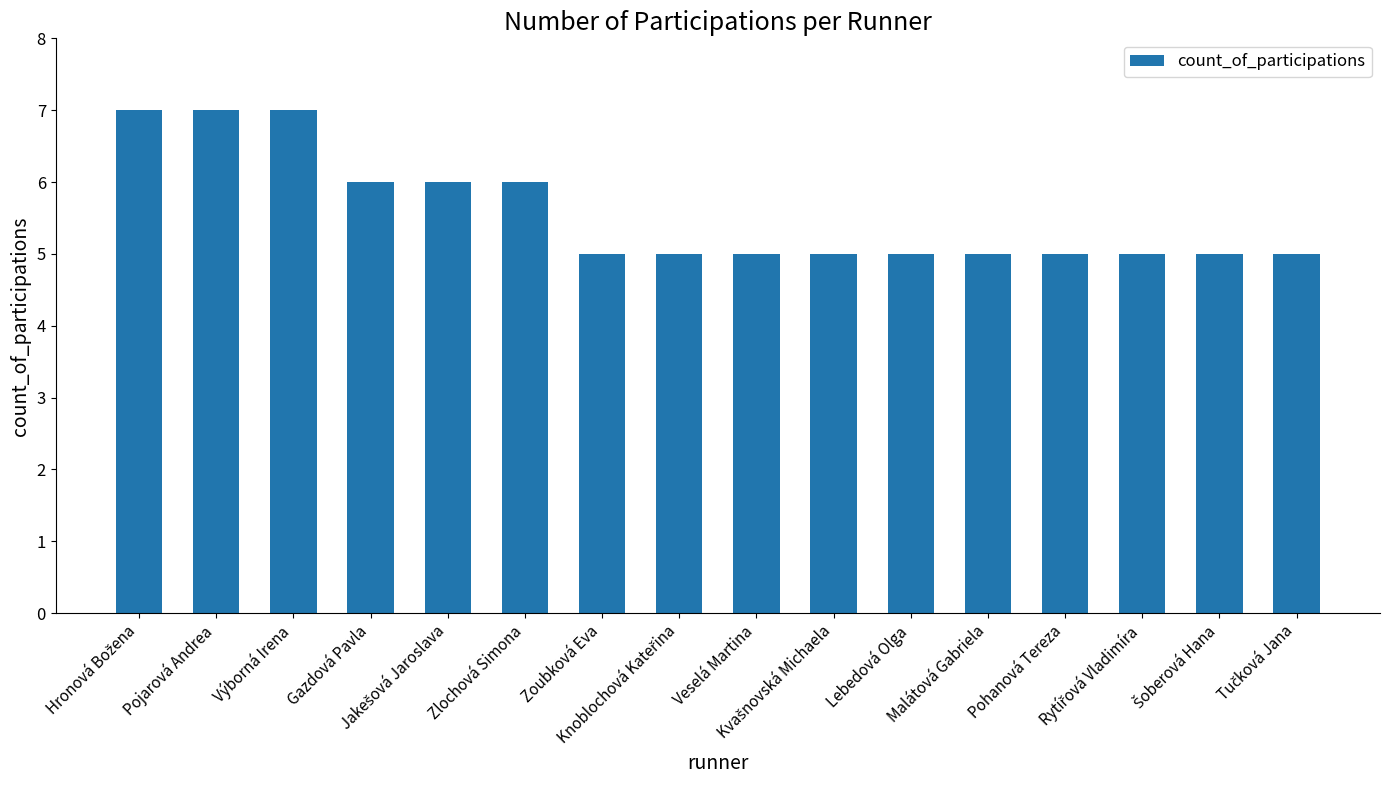

Are the bars grouped side by side (vs. stacked)?

No